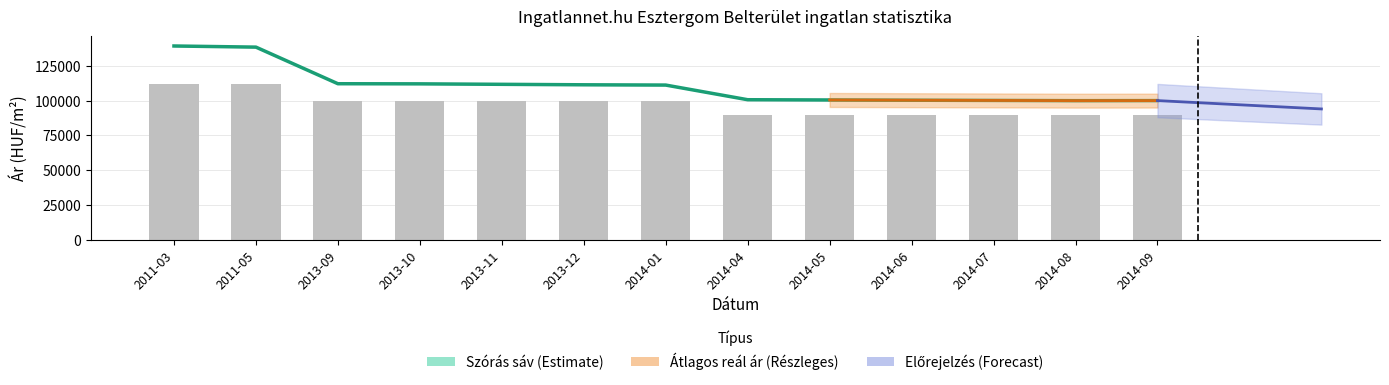

What position from the right is 2011-03?

13